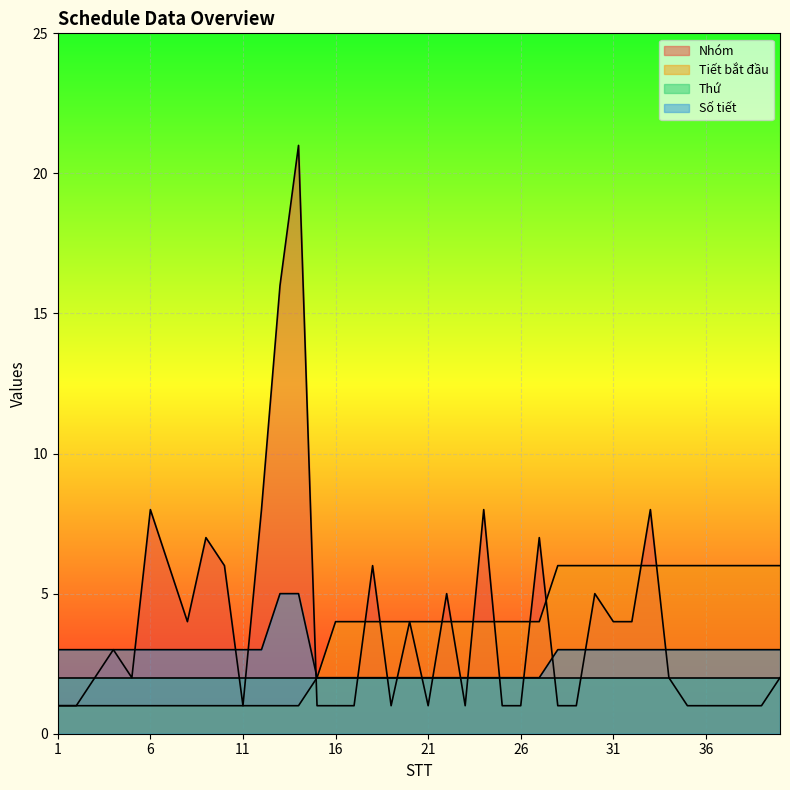

What is the sum of all Tiết bắt đầu values?

142